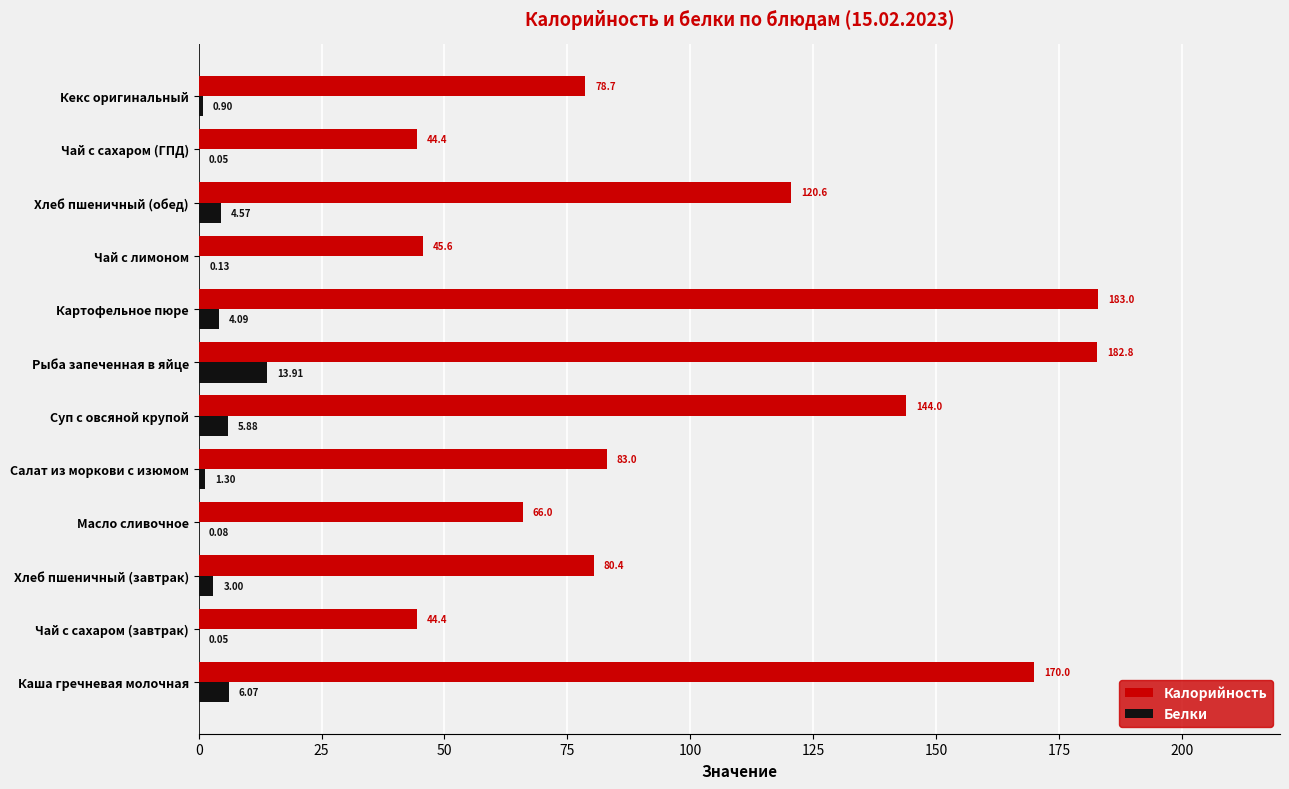

Where is Калорийность nearest to the value 113?

Хлеб пшеничный (обед)